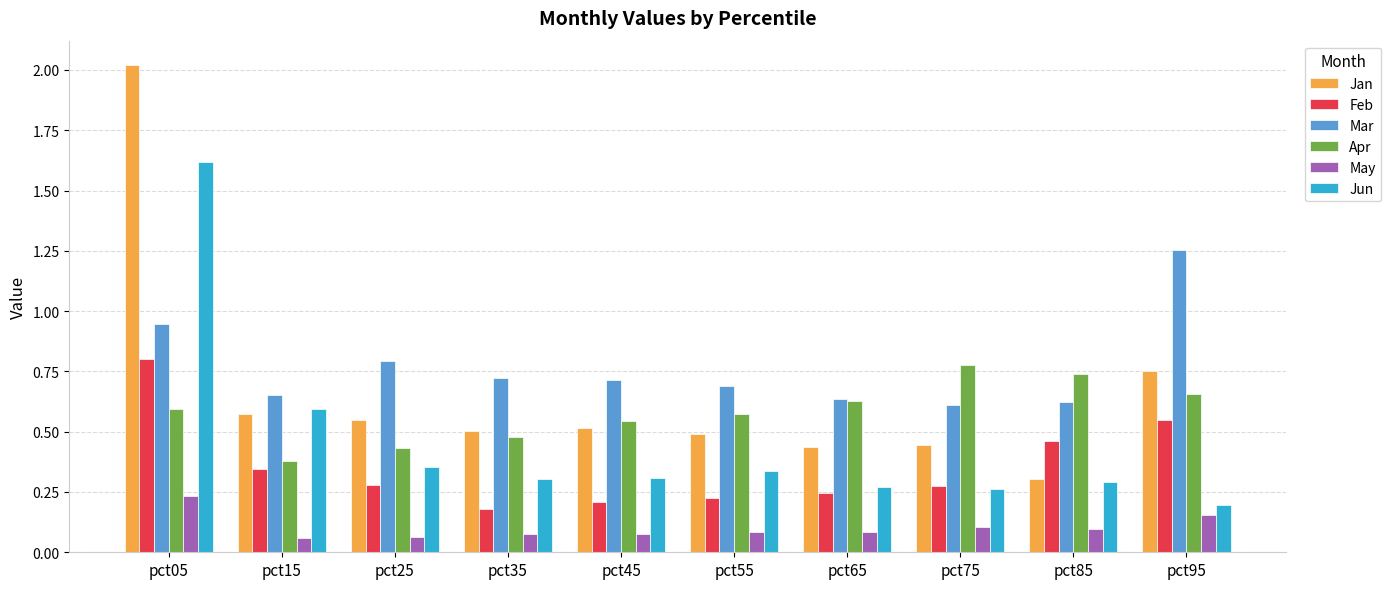

At pct05, list the series in order from smallest to largest.

May, Apr, Feb, Mar, Jun, Jan